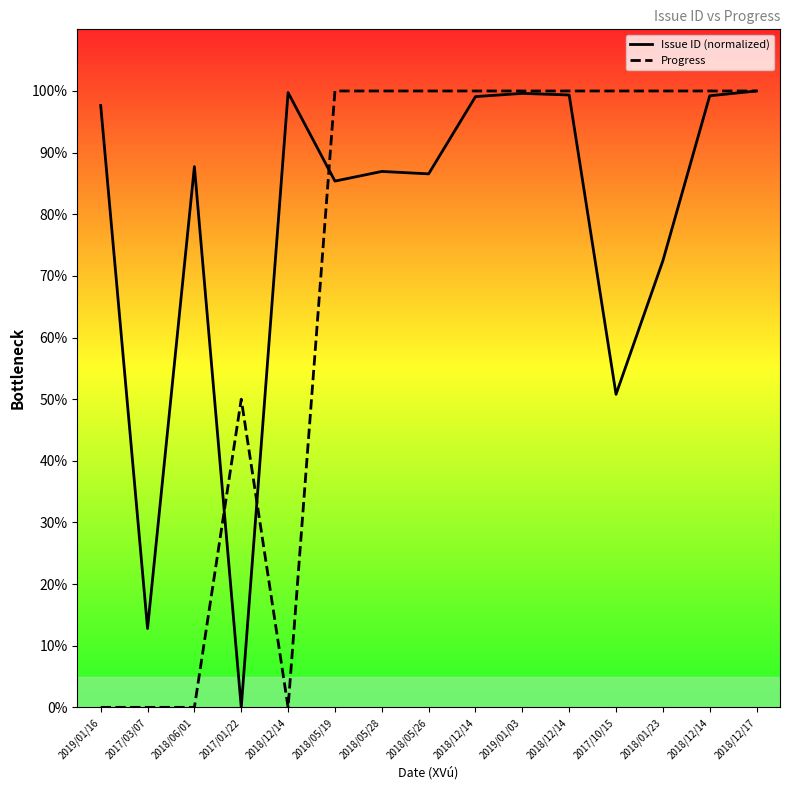

How many intersections are there between Progress and Issue ID (normalized)?

3